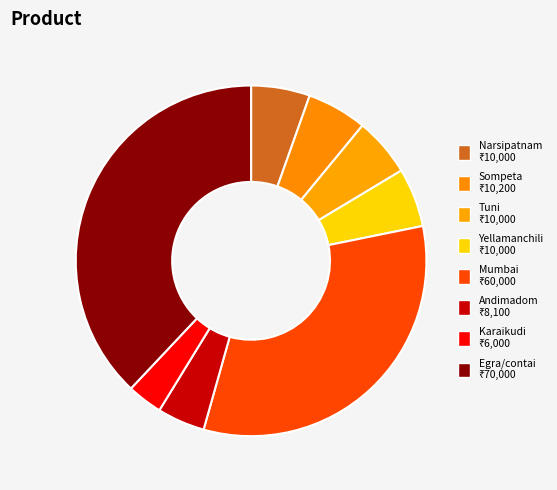

True or false: Mumbai accounts for 43% of the total.

False